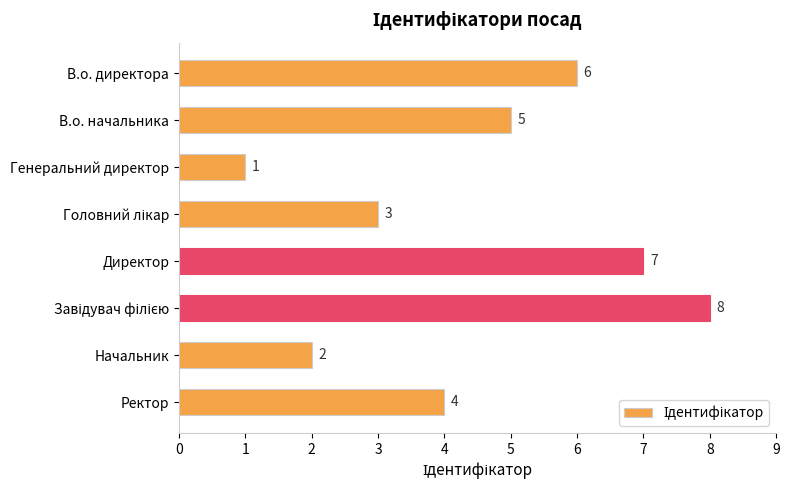

The chart shows a value of 1 at Генеральний директор. True or false?

True